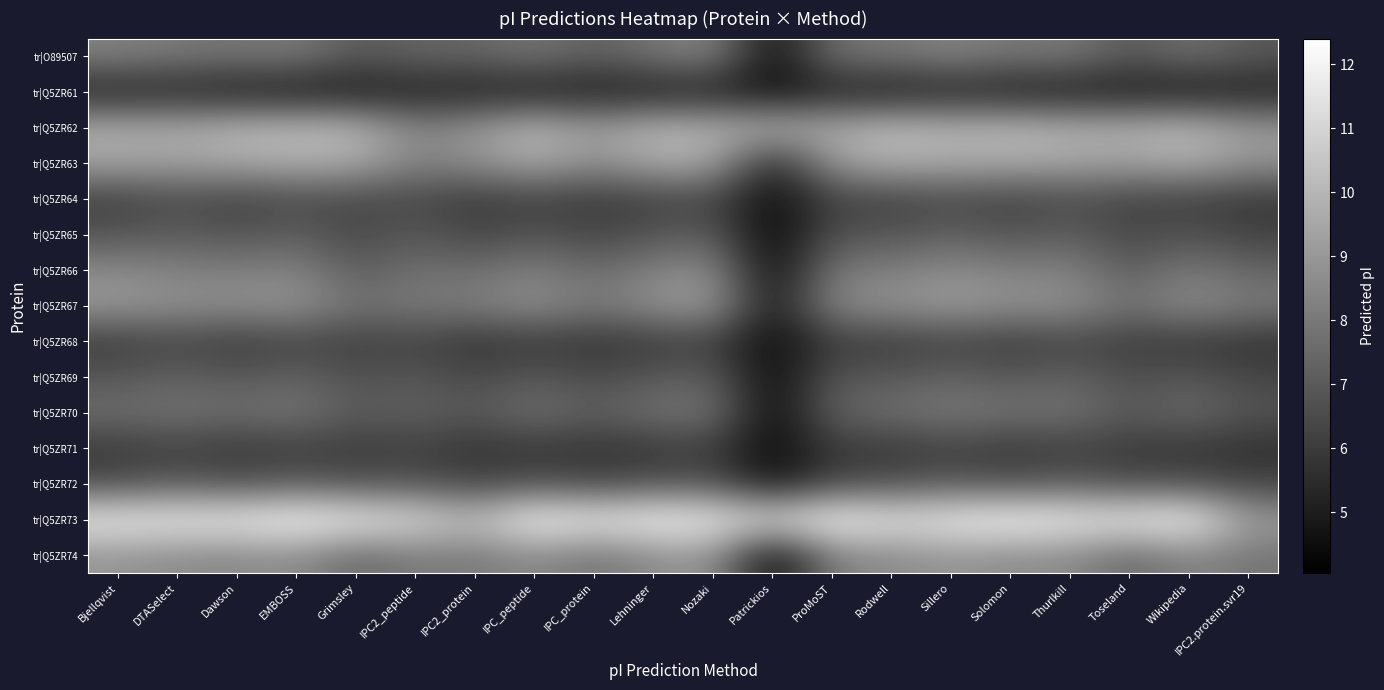

Which has a higher value, Toseland or ProMoST?

ProMoST